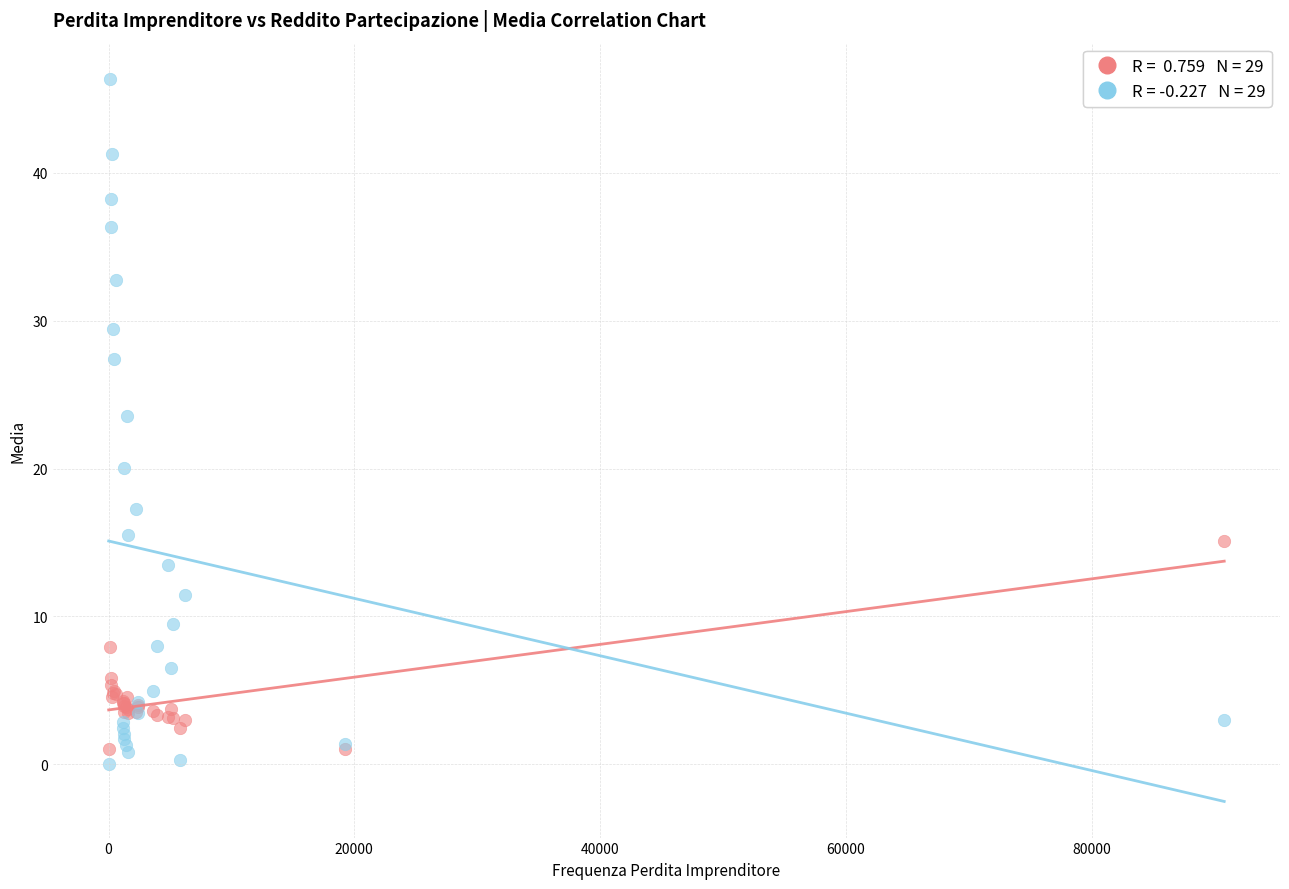

Across all series, what Y value is closest to 23?

23.5